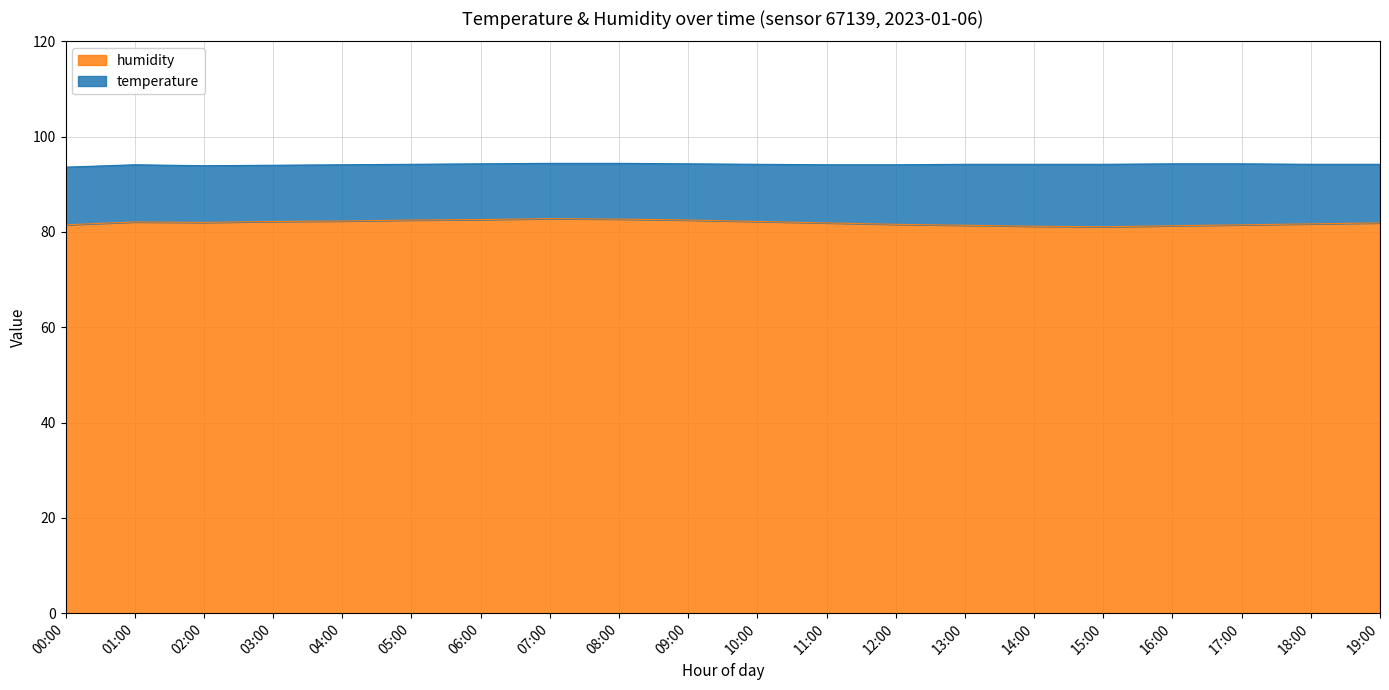

Where does the data first go above 82?

01:00